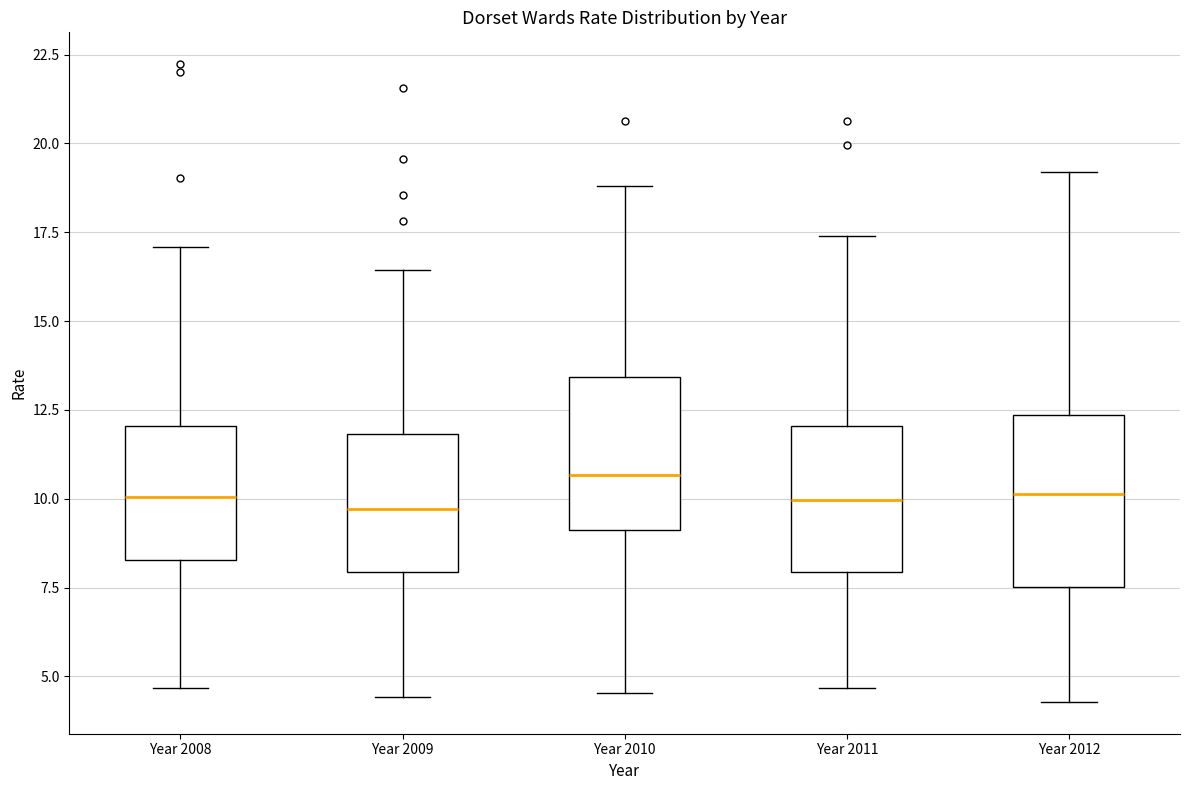

Reading left to right, read every box against the y-axis: the position of its median line, the range the box covers, and the ends of its whiskers. The values are not printed on the chart, so give them approximately, as read against the axis.

Year 2008: median 10.0, box 8.5 to 12.0, whiskers 4.5 to 17.0
Year 2009: median 9.5, box 8.0 to 12.0, whiskers 4.5 to 16.5
Year 2010: median 10.5, box 9.0 to 13.5, whiskers 4.5 to 19.0
Year 2011: median 10.0, box 8.0 to 12.0, whiskers 4.5 to 17.5
Year 2012: median 10.0, box 7.5 to 12.5, whiskers 4.5 to 19.0